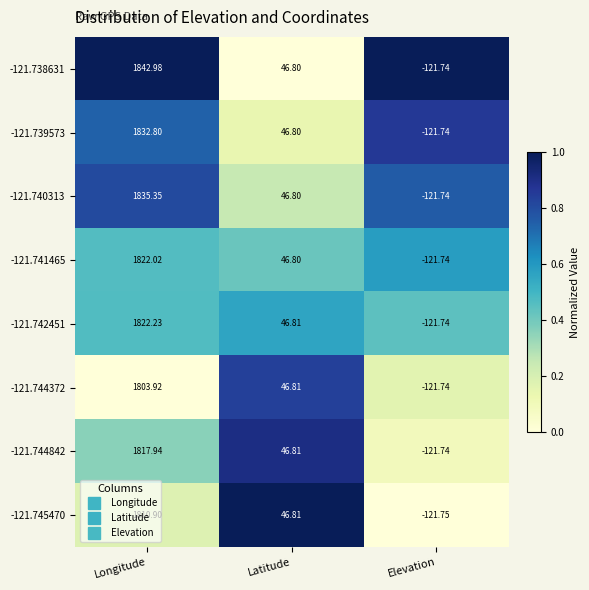

Which category has the lowest value in the -121.738631 series?

Elevation